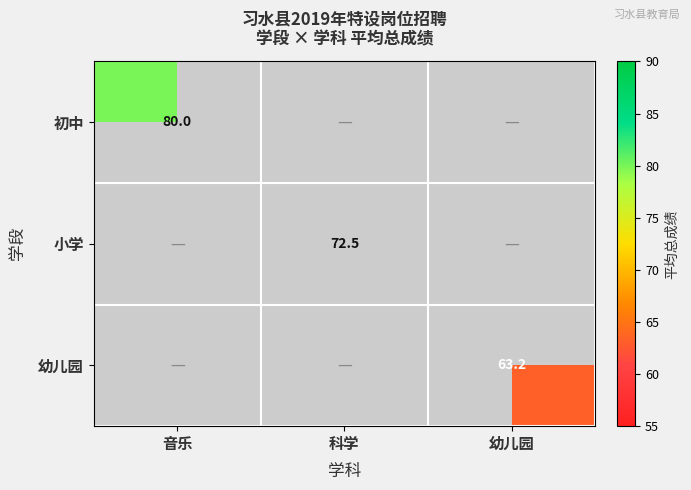

Is the value of 小学 at 科学 greater than the value of 初中 at 音乐?

No